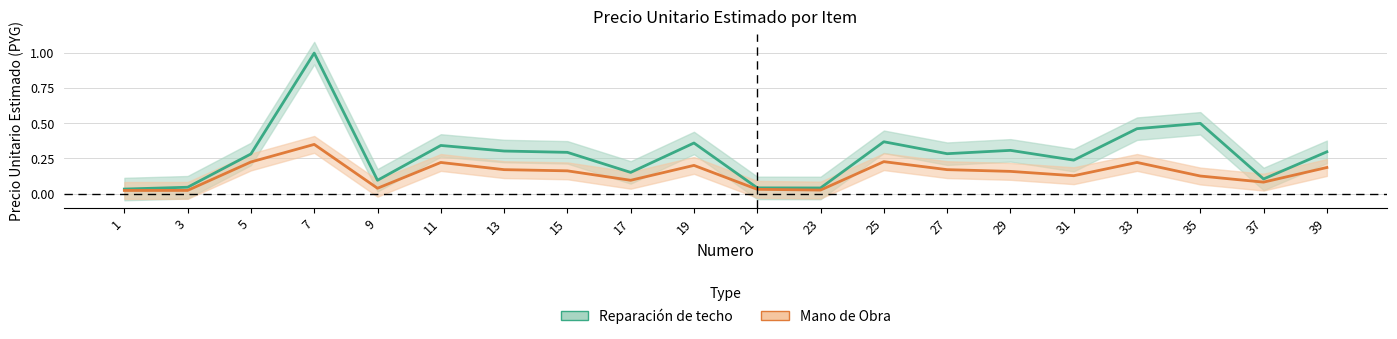

What is the maximum value shown in the chart?

1.0